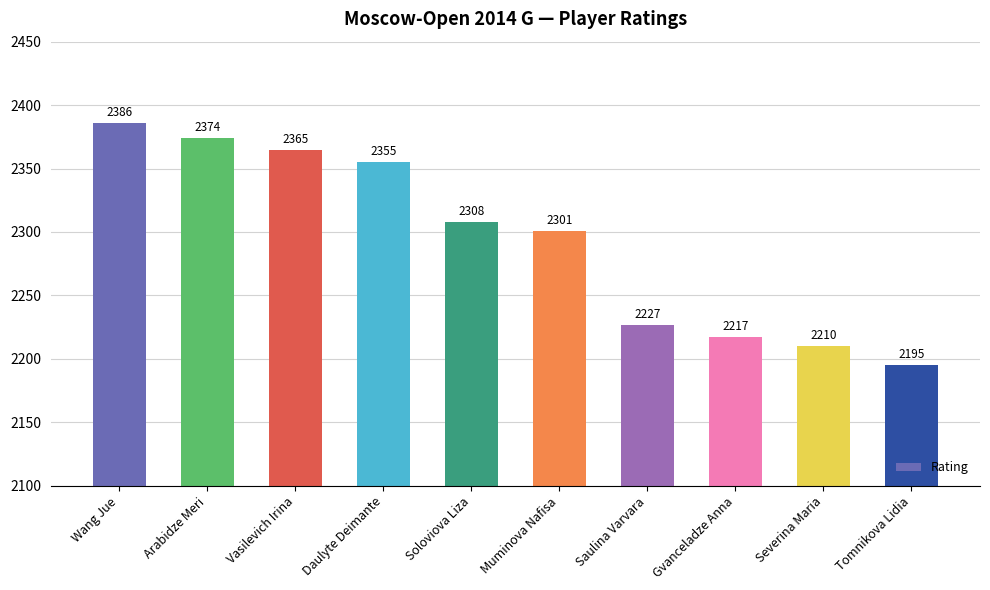

Reading right to left, transcribe all the data shown in this chart.

2195	2210	2217	2227	2301	2308	2355	2365	2374	2386